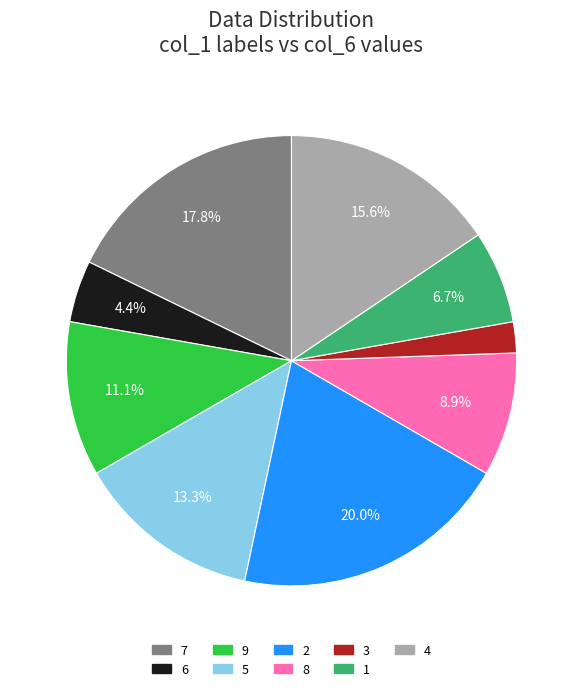

Is there any slice that represents more than half of the pie?

No